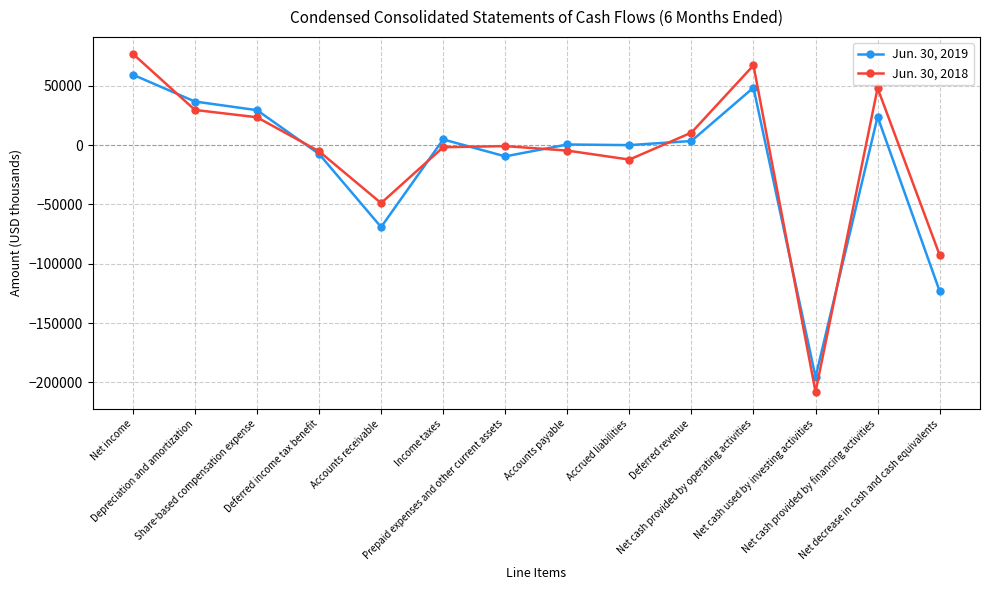

Which series ends up on top after the final intersection of Jun. 30, 2018 and Jun. 30, 2019?

Jun. 30, 2018